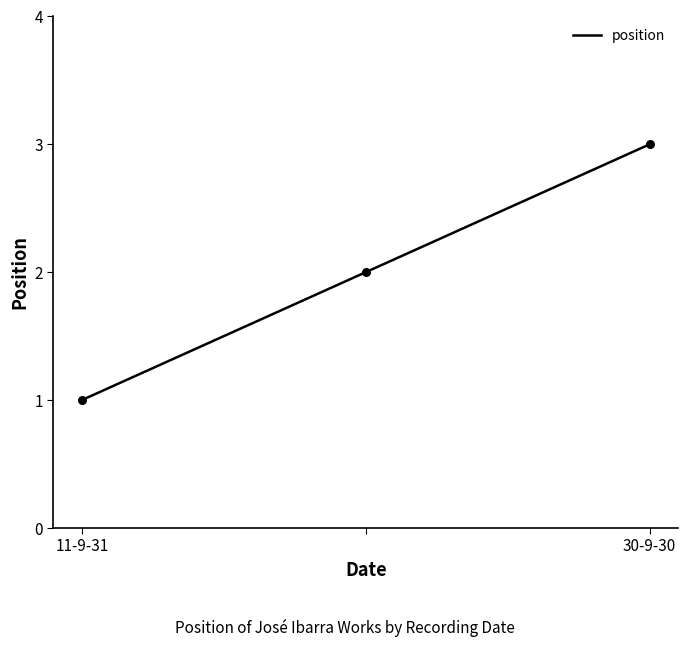

What is the greatest value displayed?

3